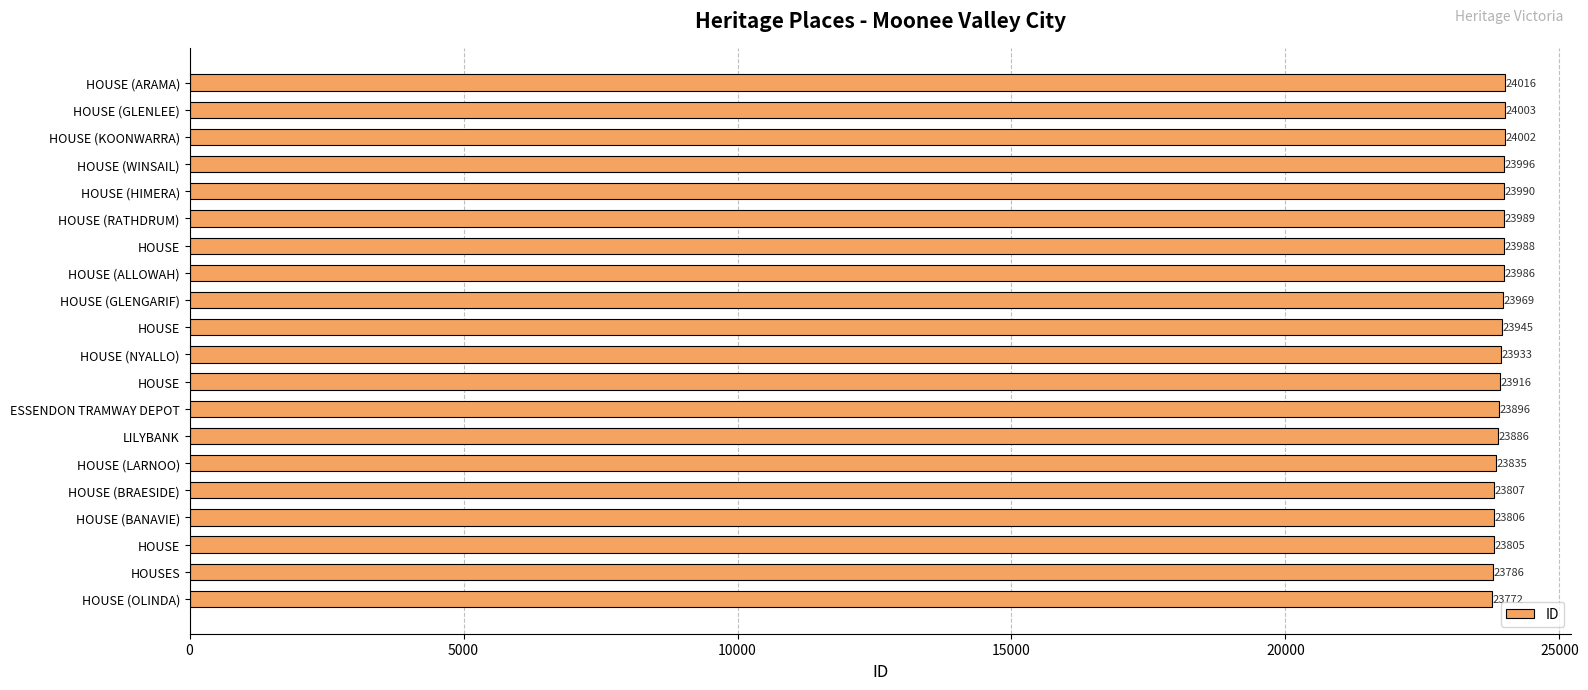

Are the bars horizontal?

Yes